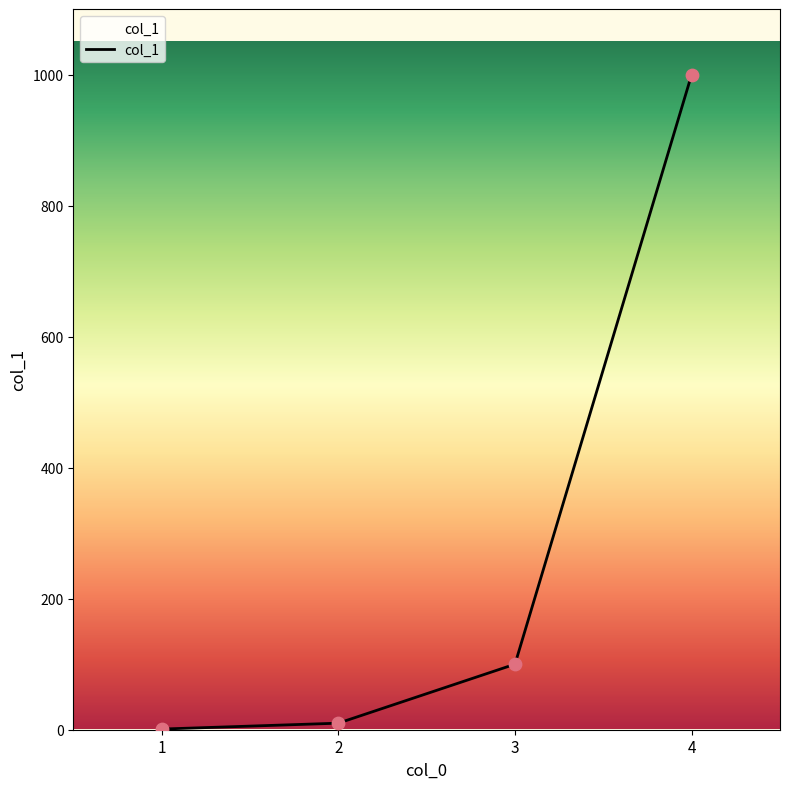

What is the ratio of the value at 2 to the value at 3?

0.1